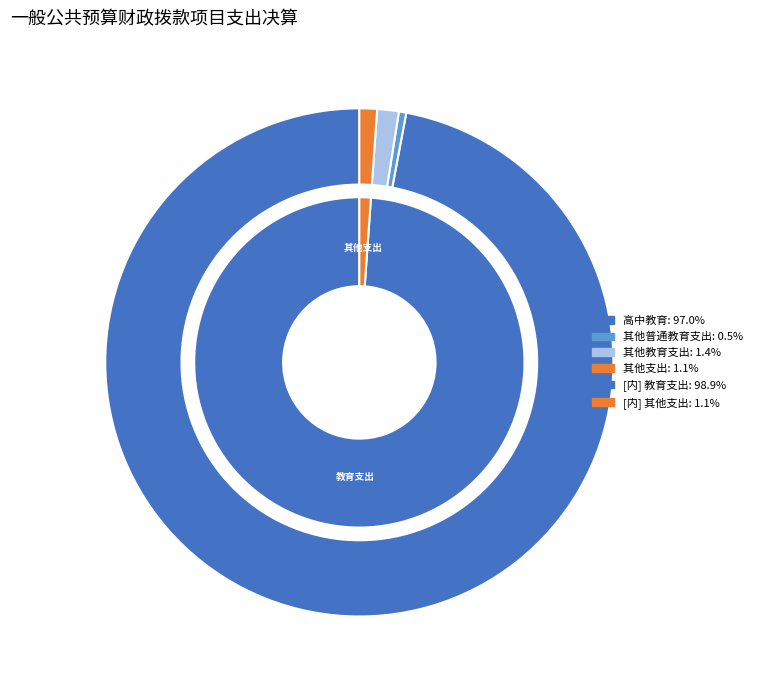

To the nearest percent, what is the combined percentage of 高中教育 and 其他普通教育支出?

98%